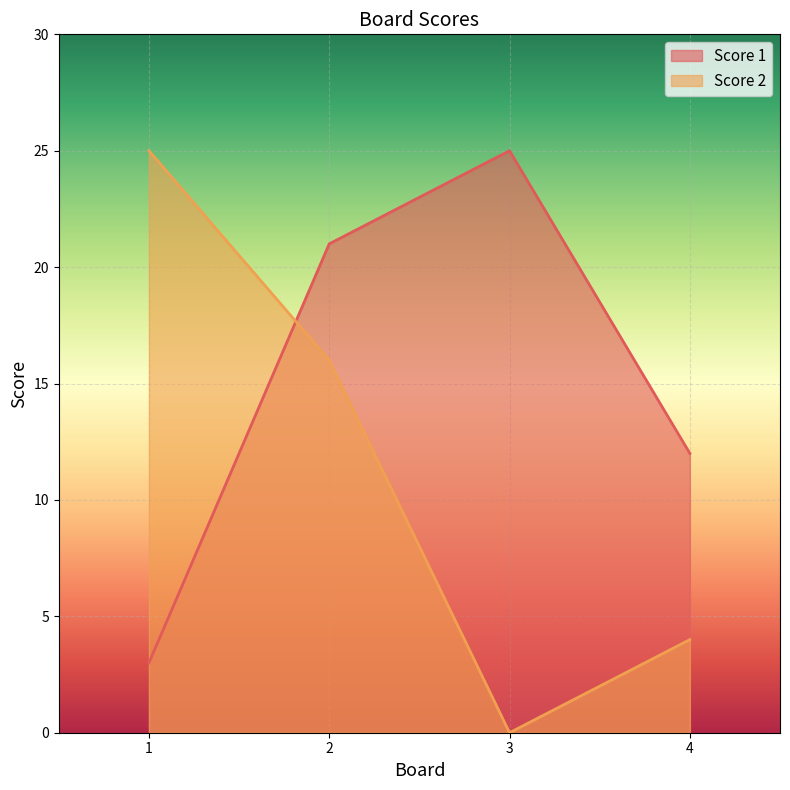

What are all the series names shown in the legend?

Score 1, Score 2